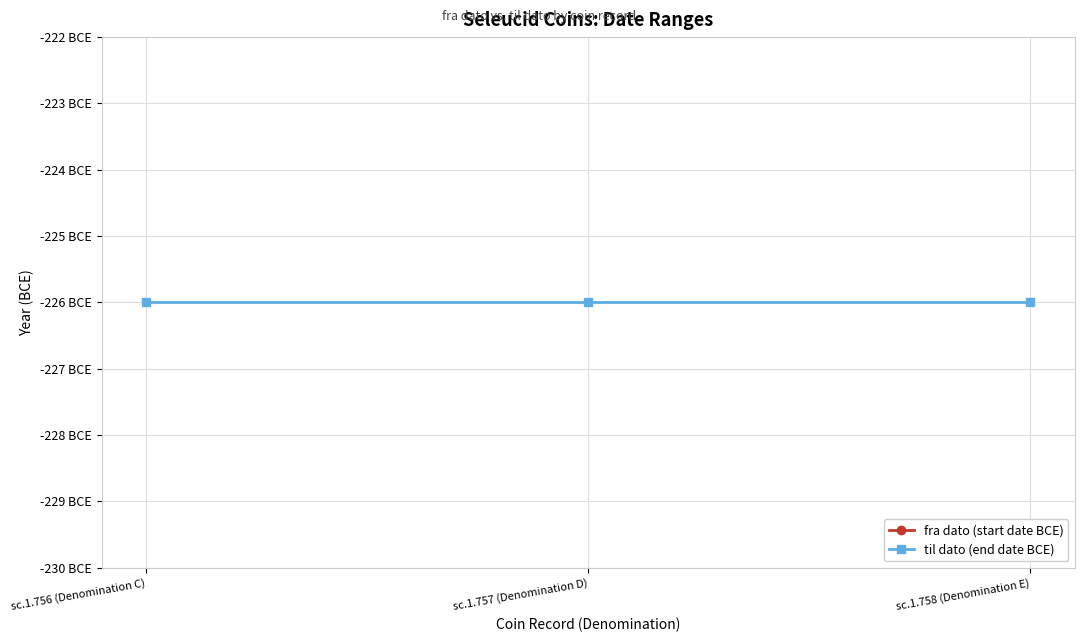

Does the chart display data point markers on the line(s)?

Yes